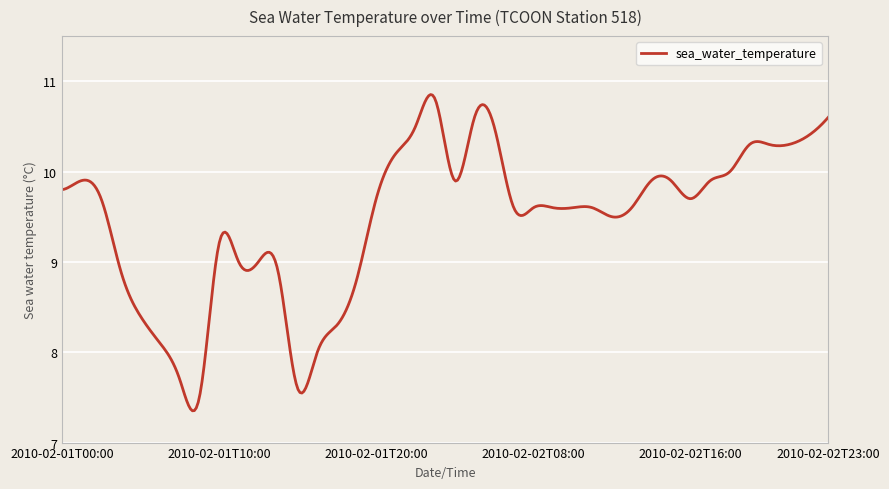

How many lines are shown in the chart?

1